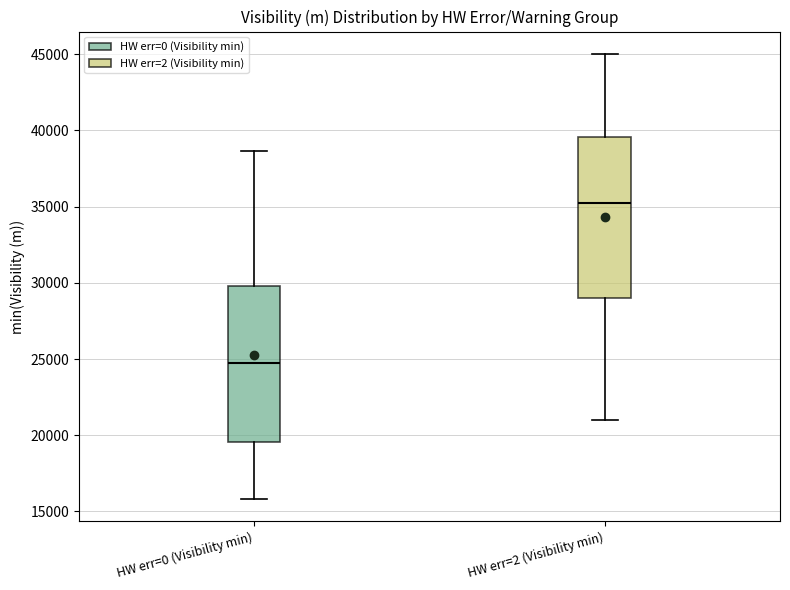

Reading left to right, read every box against the y-axis: the position of its median line, the range the box covers, and the ends of its whiskers. The values are not printed on the chart, so give them approximately, as read against the axis.

HW err=0 (Visibility min): median 25000, box 19500 to 30000, whiskers 16000 to 38500
HW err=2 (Visibility min): median 35500, box 29000 to 39500, whiskers 21000 to 45000